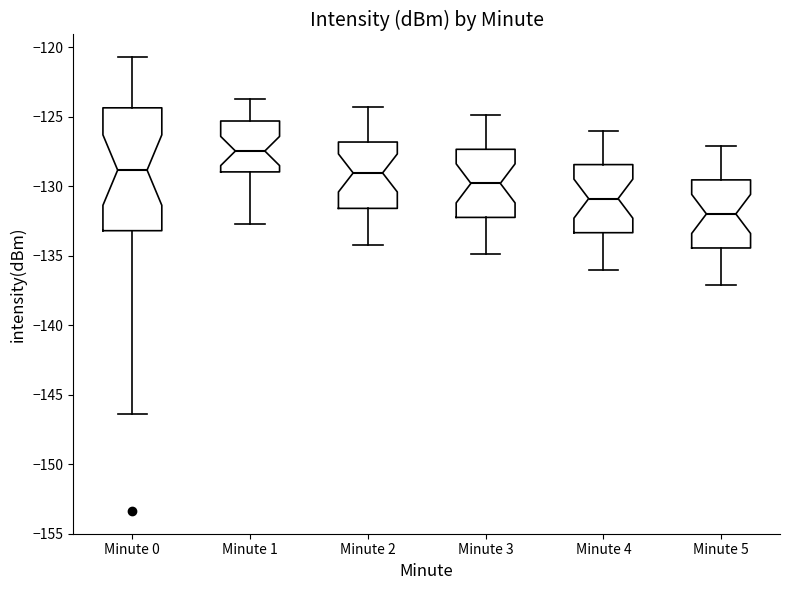

Where does the upper whisker of the box for Minute 3 end on the y-axis? The values are not printed on the chart, so give them approximately, as read against the axis.

-125.0